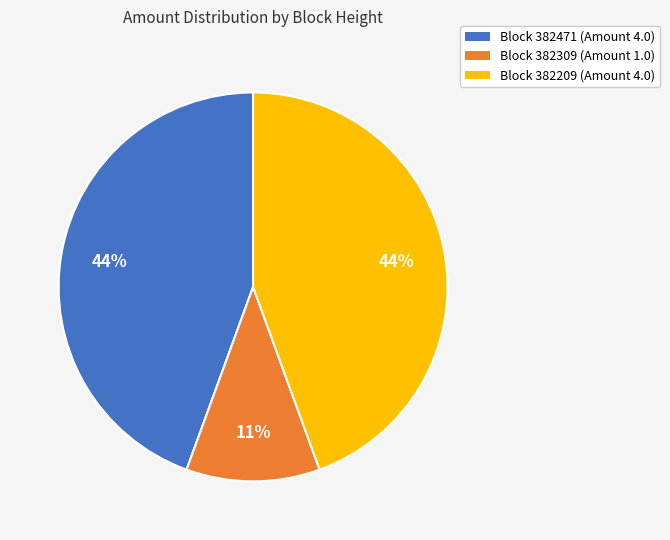

Count the number of slices in the pie.

3